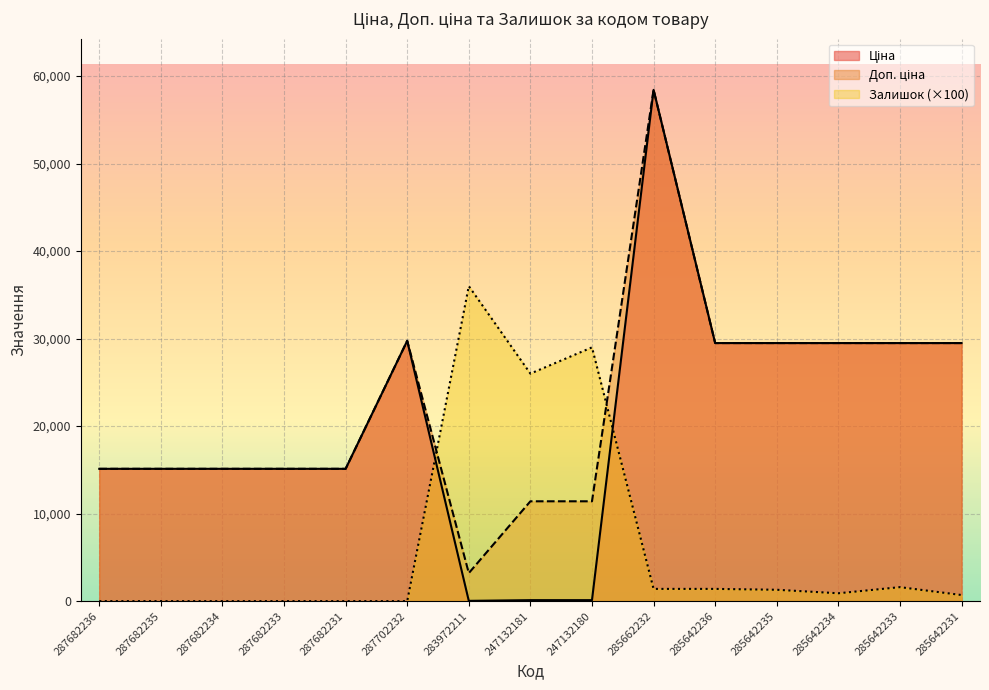

Reading left to right, list all the values displayed in this chart.

Ціна: 287682236=15120.0	287682235=15120.0	287682234=15120.0	287682233=15120.0	287682231=15120.0	287702232=29747.2	283972211=32.0	247132181=114.1	247132180=114.1	285662232=58426.5	285642236=29491.5	285642235=29491.5	285642234=29491.5	285642233=29491.5	285642231=29491.5
Доп. ціна: 287682236=15120.0	287682235=15120.0	287682234=15120.0	287682233=15120.0	287682231=15120.0	287702232=29747.2	283972211=3205.0	247132181=11410.0	247132180=11410.0	285662232=58426.5	285642236=29491.5	285642235=29491.5	285642234=29491.5	285642233=29491.5	285642231=29491.5
Залишок: 287682236=0.0	287682235=0.0	287682234=0.0	287682233=0.0	287682231=0.0	287702232=0.0	283972211=36000.0	247132181=26000.0	247132180=29000.0	285662232=1400.0	285642236=1400.0	285642235=1300.0	285642234=900.0	285642233=1600.0	285642231=700.0